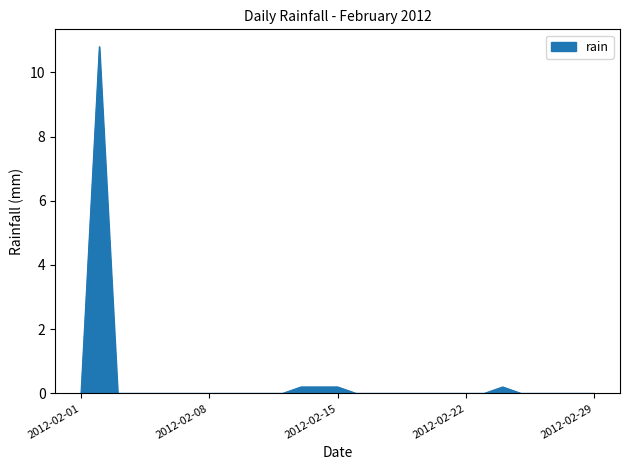

What is the difference between the maximum and minimum values?

10.8